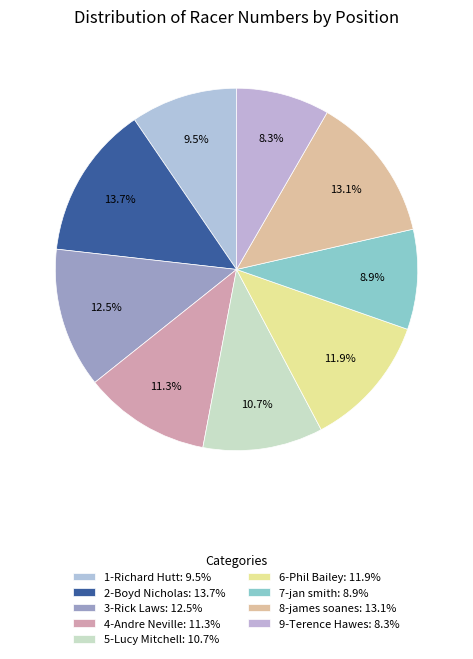

What is the ratio of the value at 3-Rick Laws to the value at 8-james soanes?

1.0